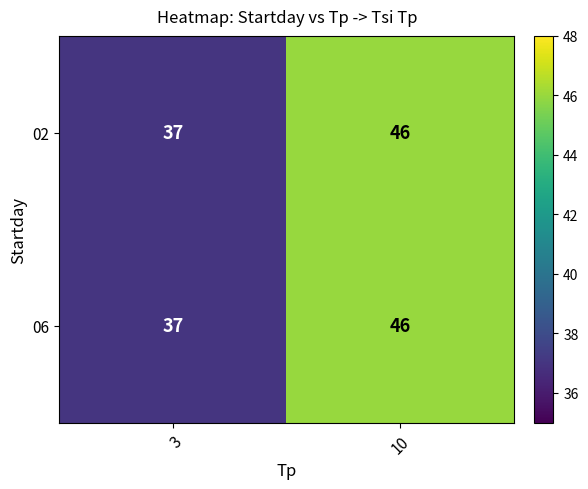

Reading left to right, list all the values displayed in this chart.

02: 3=37	10=46
06: 3=37	10=46